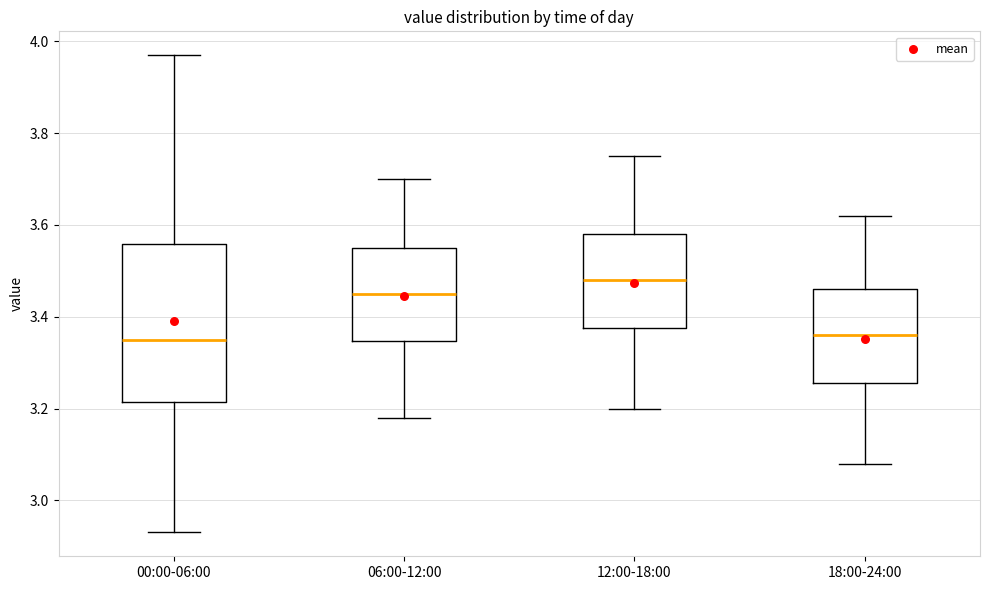

Which box's median line is the highest?

12:00-18:00